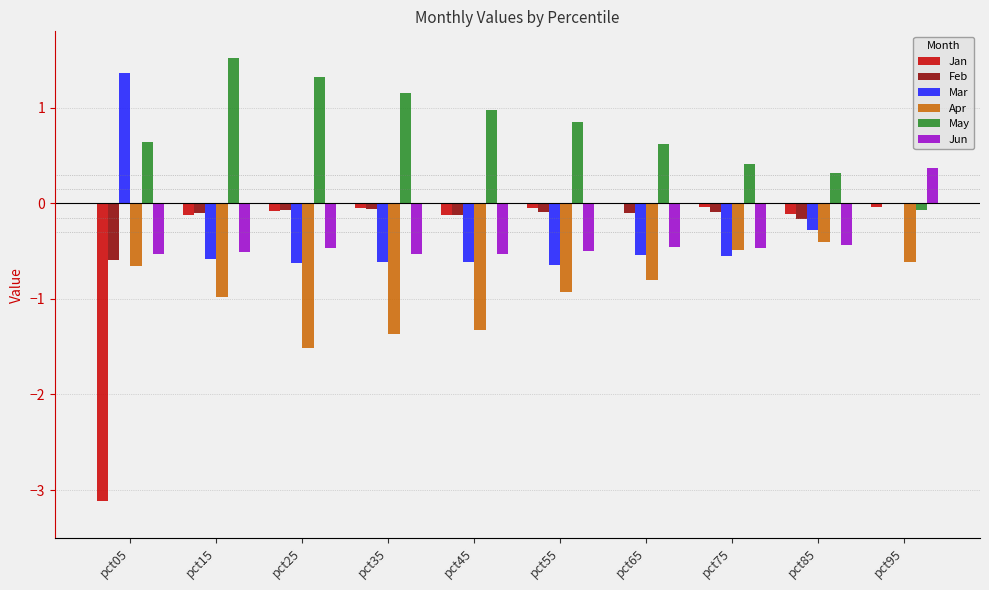

What is the sum of all Mar values?

-3.1